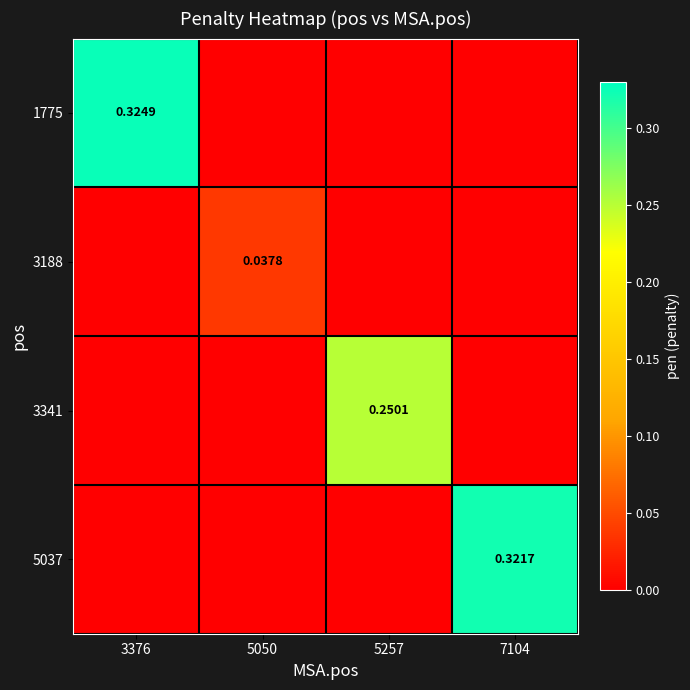

Rank the series by their maximum value, from highest to lowest.

1775, 5037, 3341, 3188